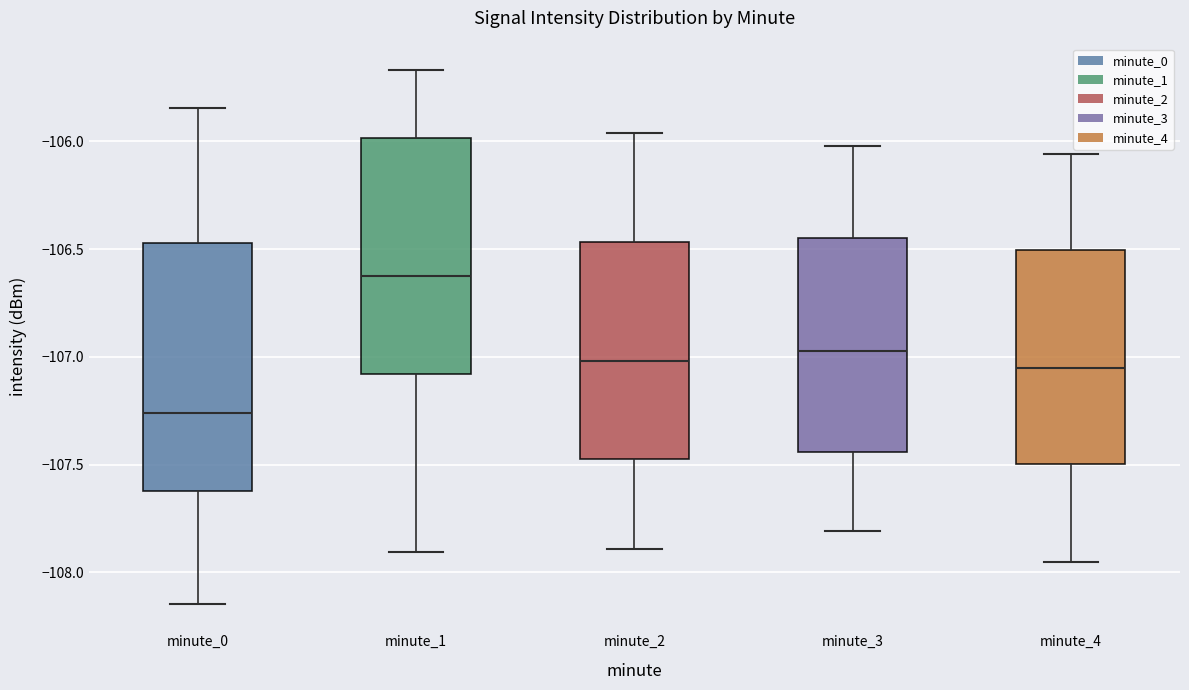

Reading left to right, read every box against the y-axis: the position of its median line, the range the box covers, and the ends of its whiskers. The values are not printed on the chart, so give them approximately, as read against the axis.

minute_0: median -107.25, box -107.60 to -106.45, whiskers -108.15 to -105.85
minute_1: median -106.65, box -107.10 to -106.00, whiskers -107.90 to -105.65
minute_2: median -107.00, box -107.45 to -106.45, whiskers -107.90 to -105.95
minute_3: median -106.95, box -107.45 to -106.45, whiskers -107.80 to -106.00
minute_4: median -107.05, box -107.50 to -106.50, whiskers -107.95 to -106.05